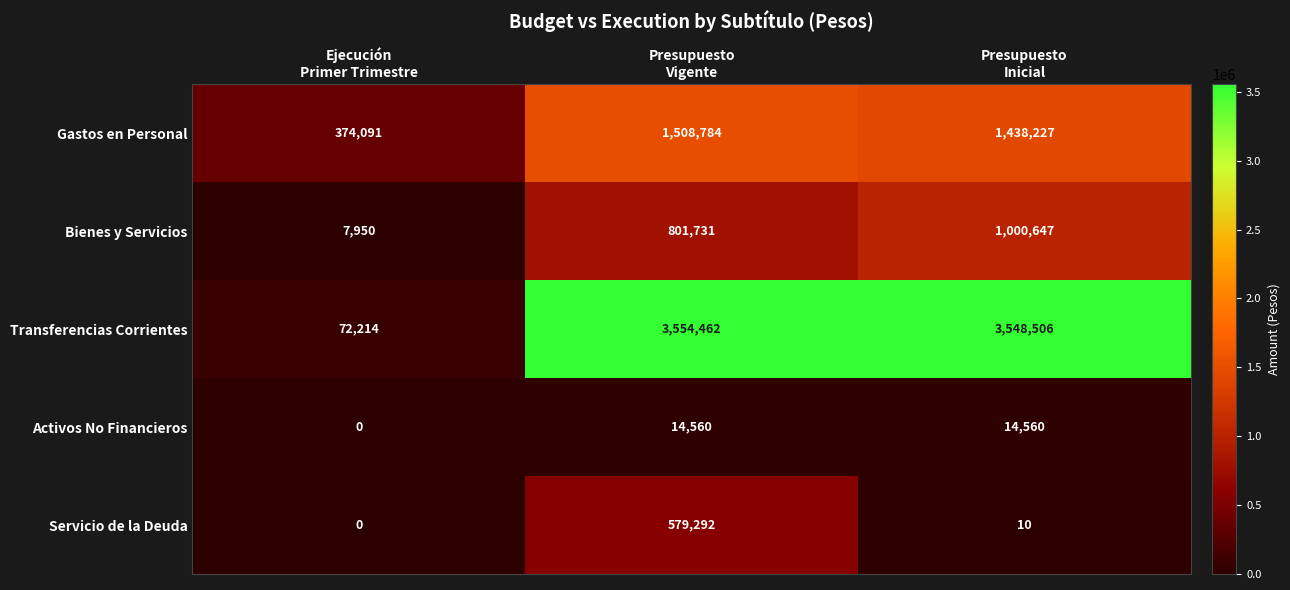

Reading right to left, transcribe all the data shown in this chart.

Gastos en Personal: 1438227	1508784	374091
Bienes y Servicios: 1000647	801731	7950
Transferencias Corrientes: 3548506	3554462	72214
Activos No Financieros: 14560	14560	0
Servicio de la Deuda: 10	579292	0